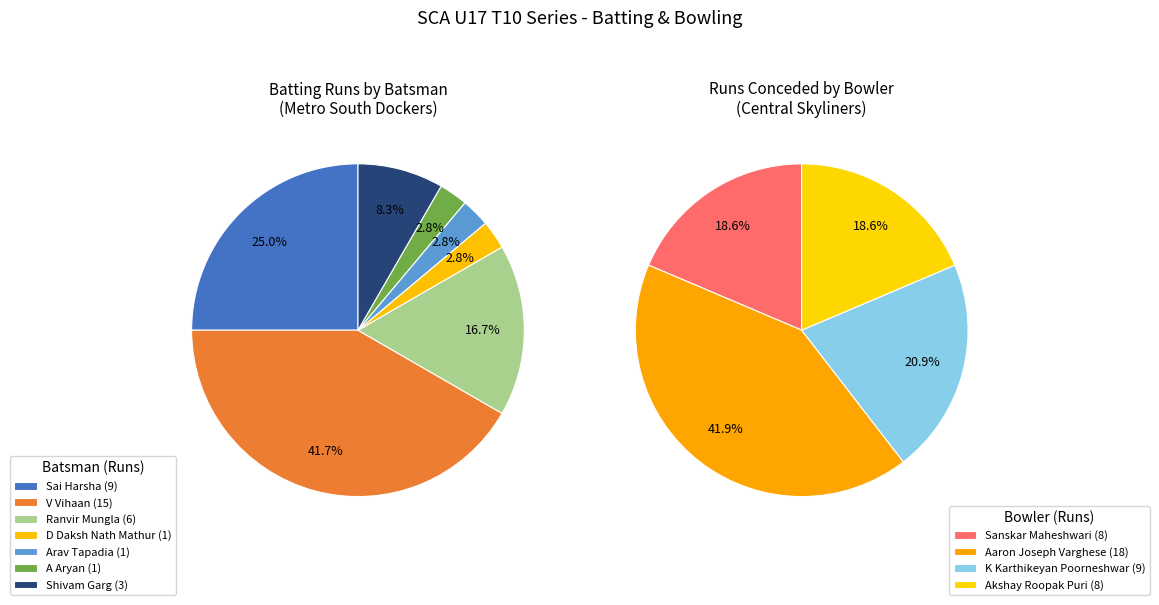

How much of the chart is everything except Arav Tapadia?

97.2%